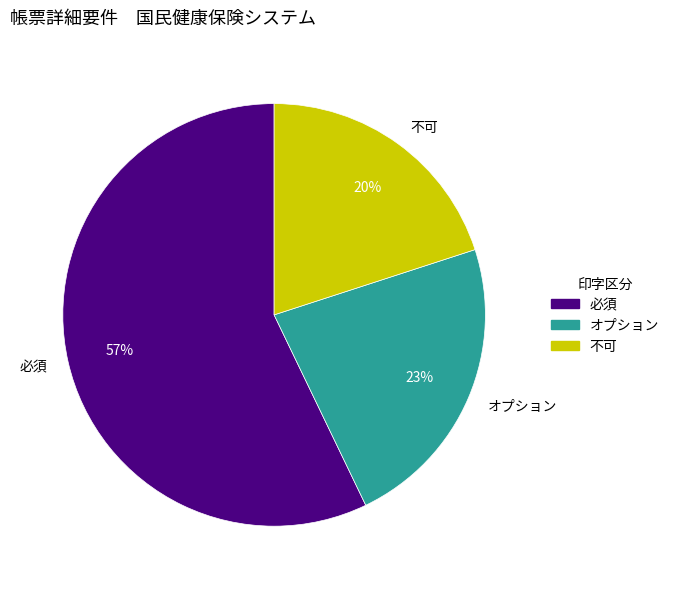

How many segments does this pie chart have?

3